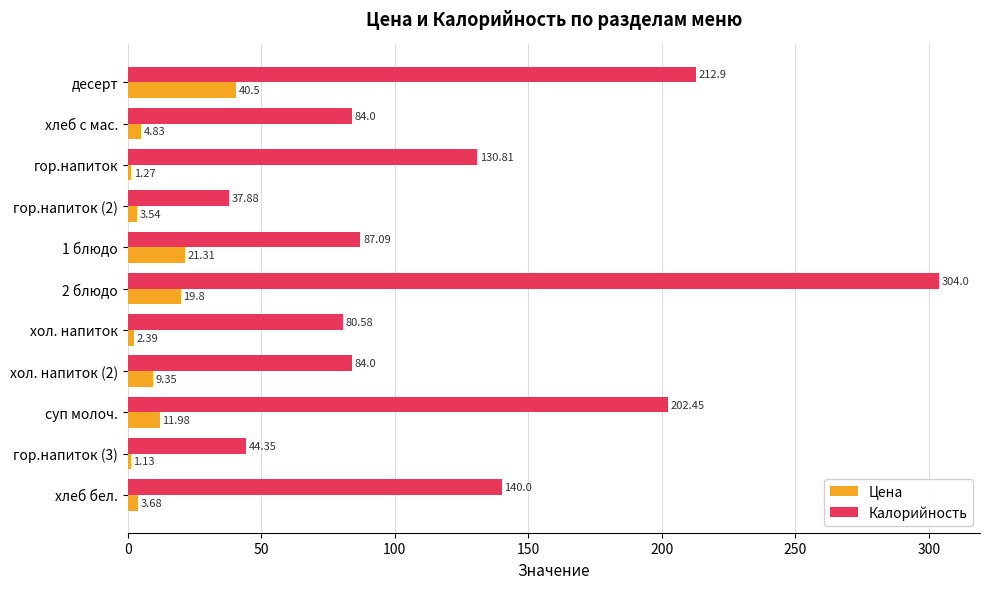

How many data points in Цена are less than 4?

5